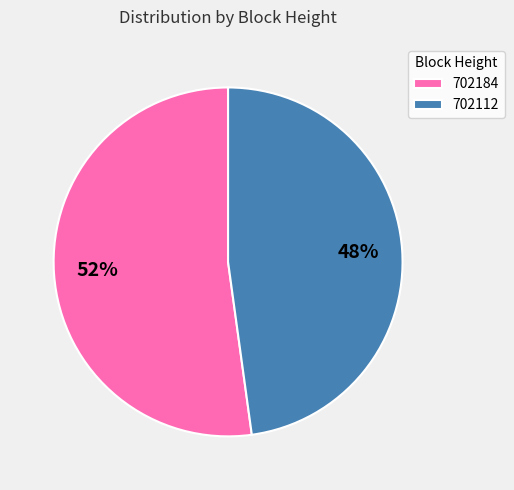

Does 702184 account for over 50% of the chart?

Yes